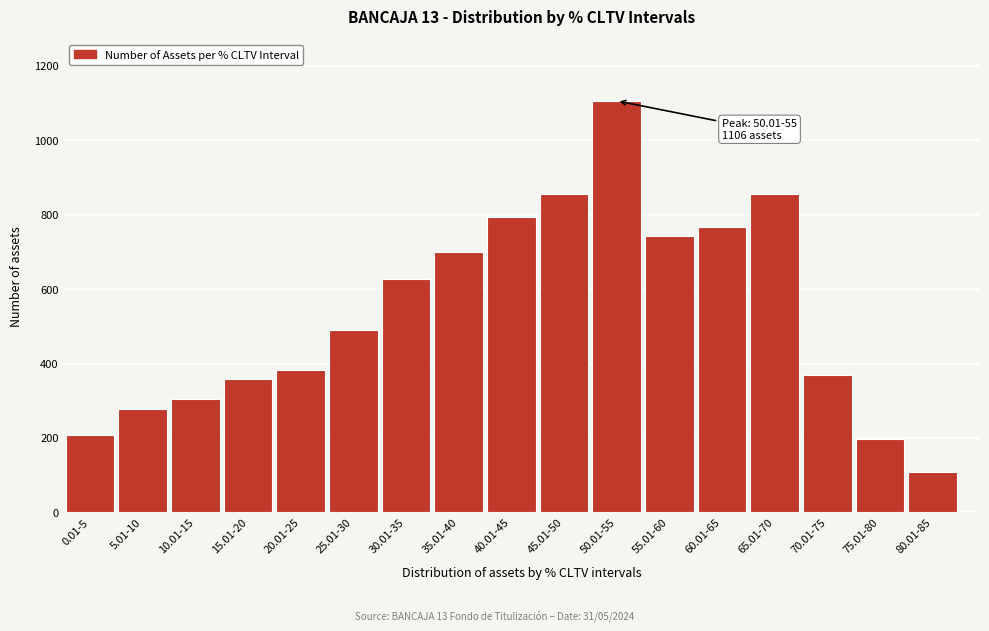

What is the value of the 6th bar from the left?

490